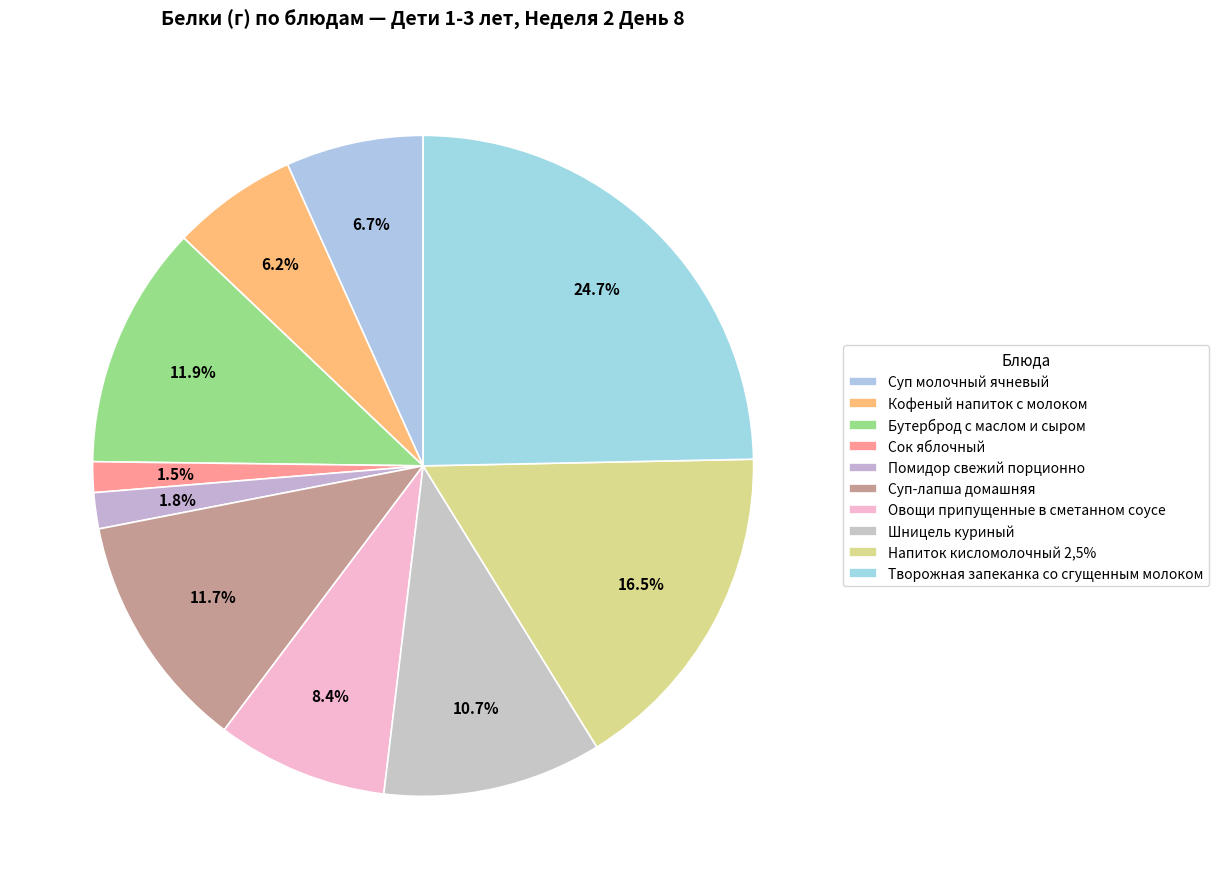

Which slice is the largest?

Творожная запеканка со сгущенным молоком